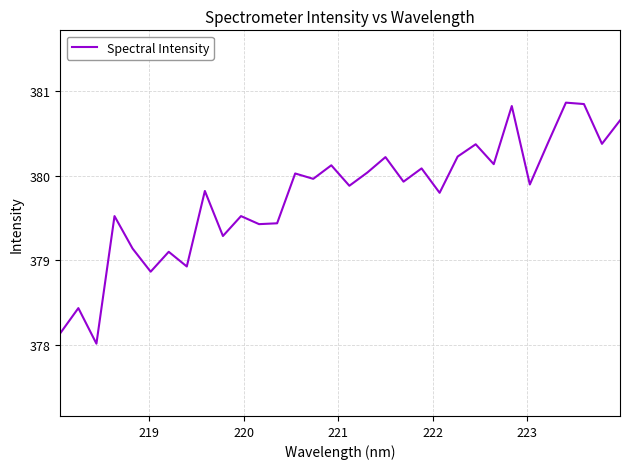

What is the minimum value shown in the chart?

378.0